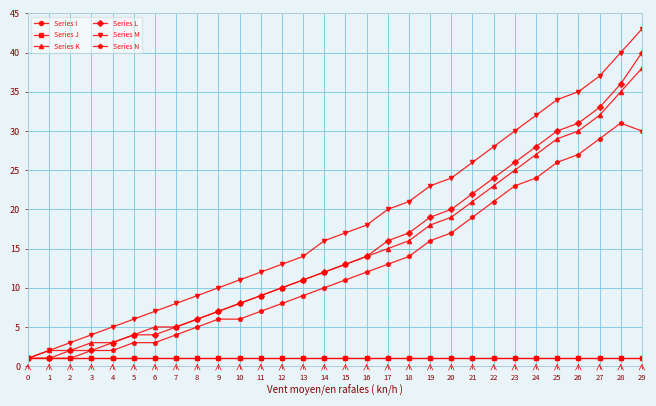

How many series are shown in this chart?

6